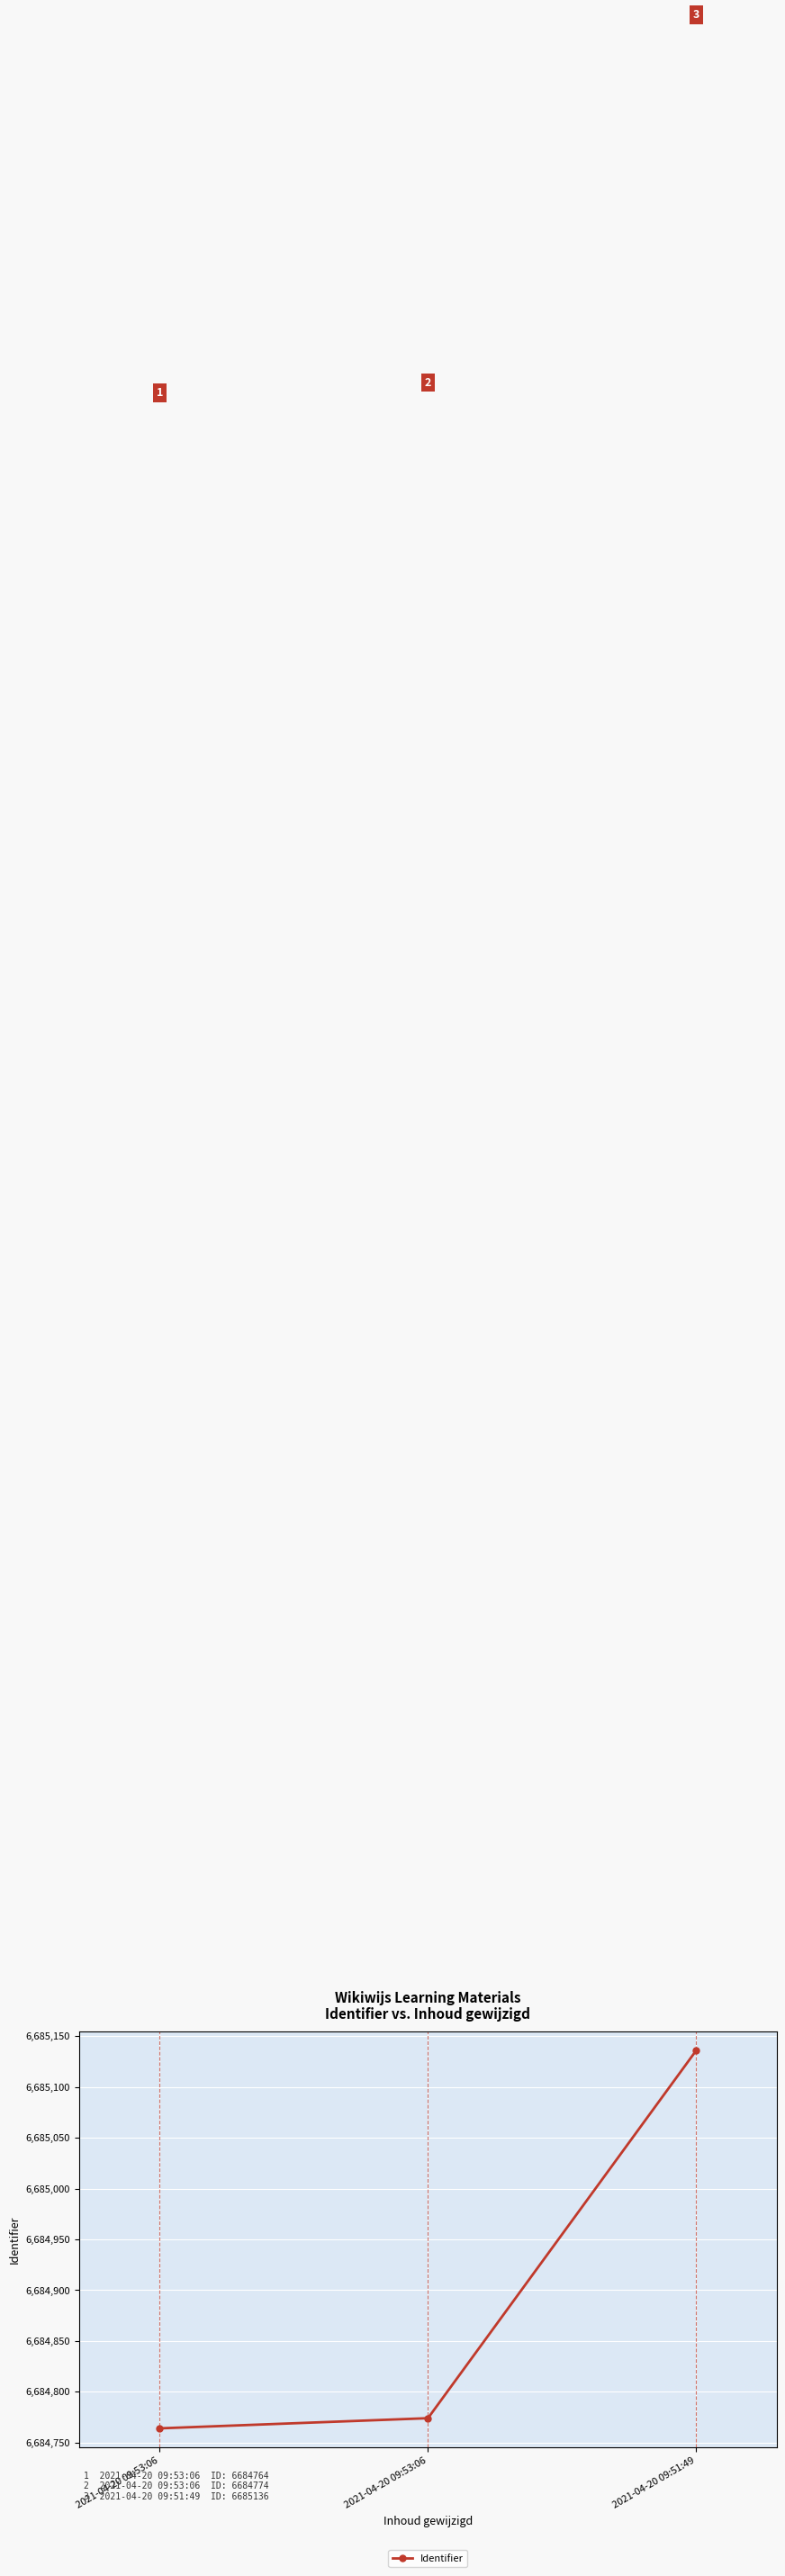

How many lines are shown in the chart?

1